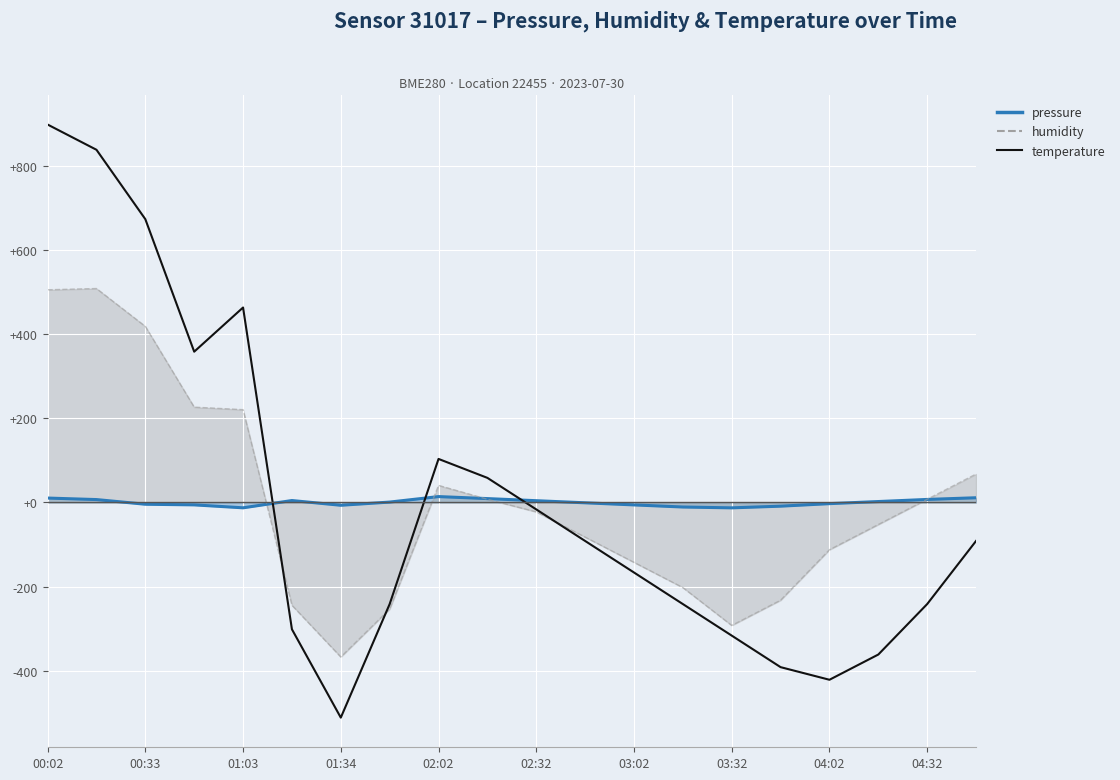

The chart shows a value of -16.5 at 02:32. True or false?

True